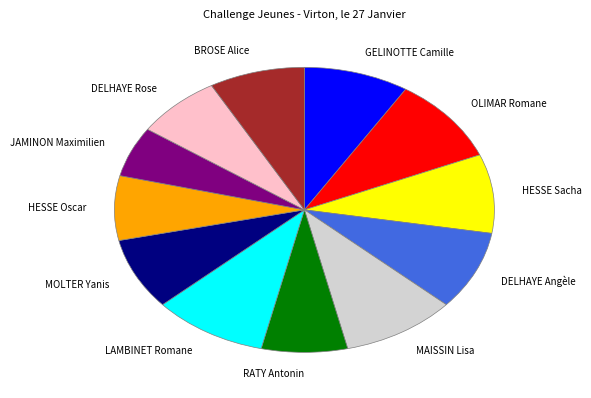

Is the sum of OLIMAR Romane and GELINOTTE Camille greater than half?

No